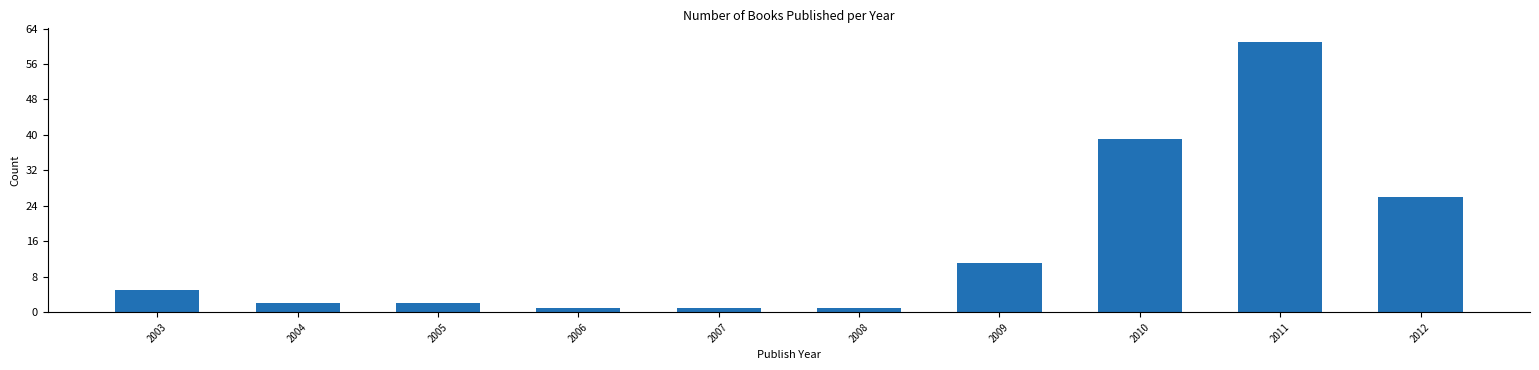

Reading right to left, transcribe all the data shown in this chart.

26	61	39	11	1	1	1	2	2	5